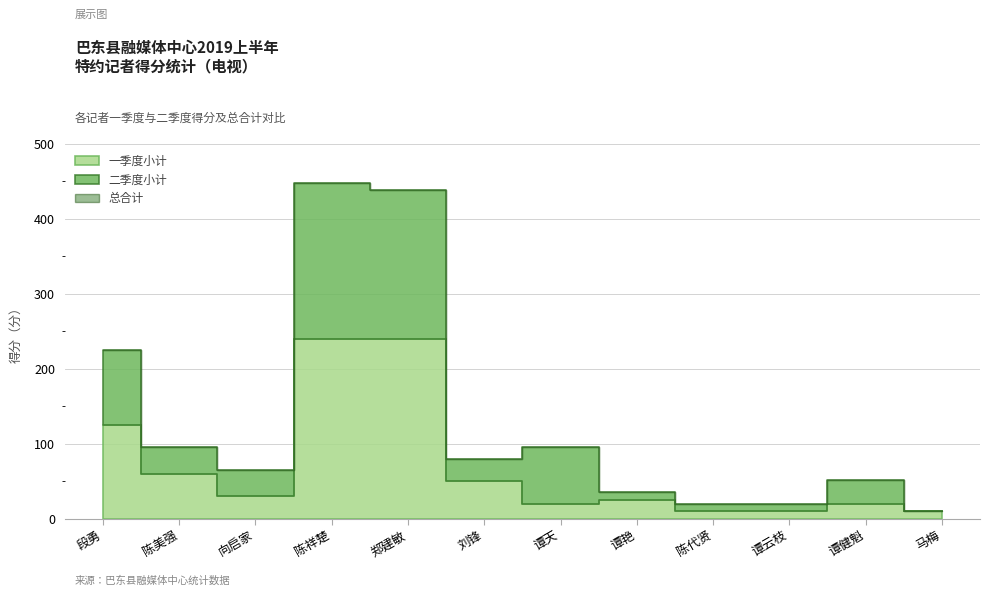

Does the chart have visible grid lines?

Yes